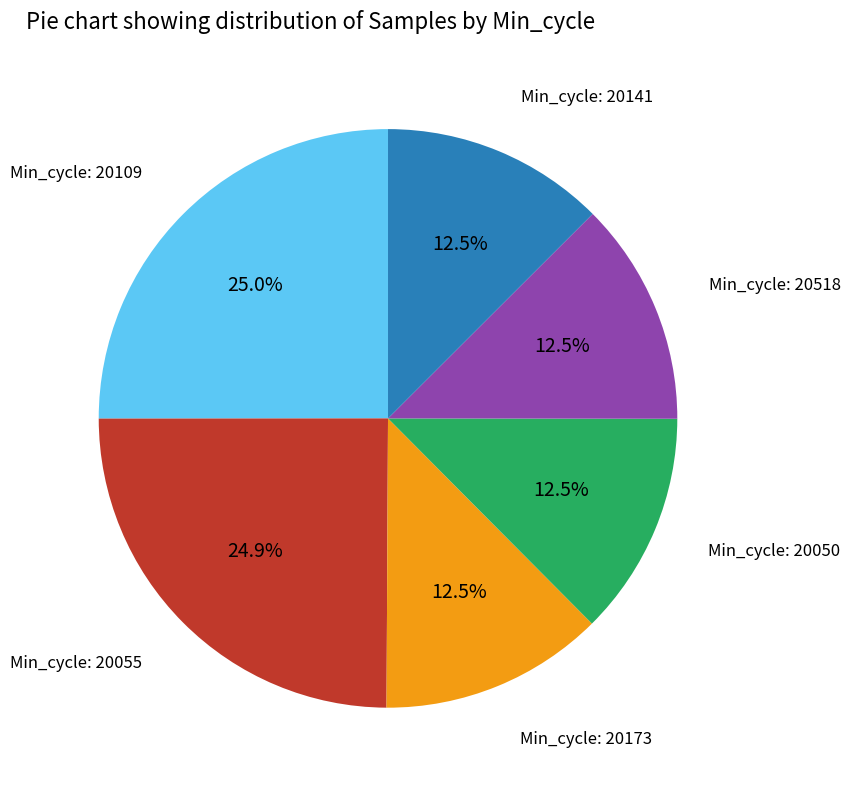

Is there a majority slice in this chart?

No